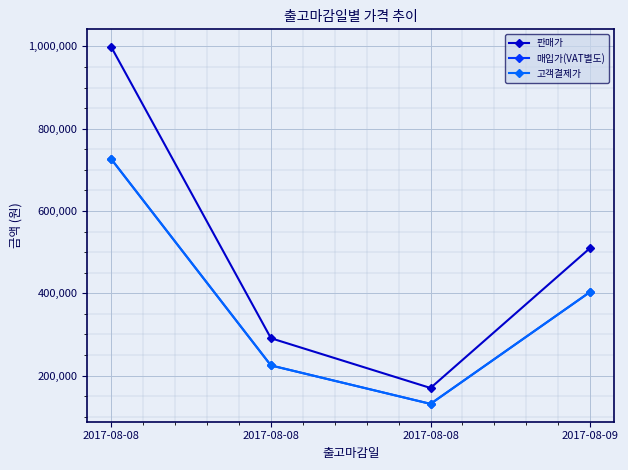

True or false: 판매가 and 매입가(VAT별도) intersect in this chart.

False